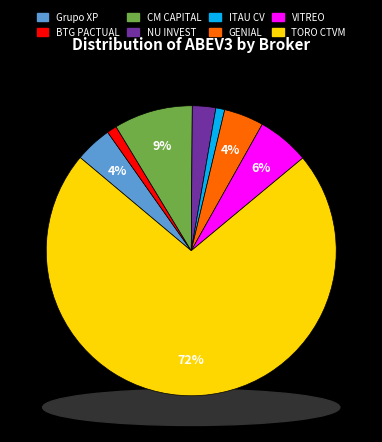

Rank the categories by value from highest to lowest.

TORO CTVM LTDA, CM CAPITAL MARKETS CCTVM LTDA, VITREO DTVM S.A., GENIAL INSTITUCIONAL CCTVM S/A, Grupo XP, NU INVEST CORRETORA DE VALORES S.A., BTG PACTUAL CTVM S/A, ITAU CV S/A